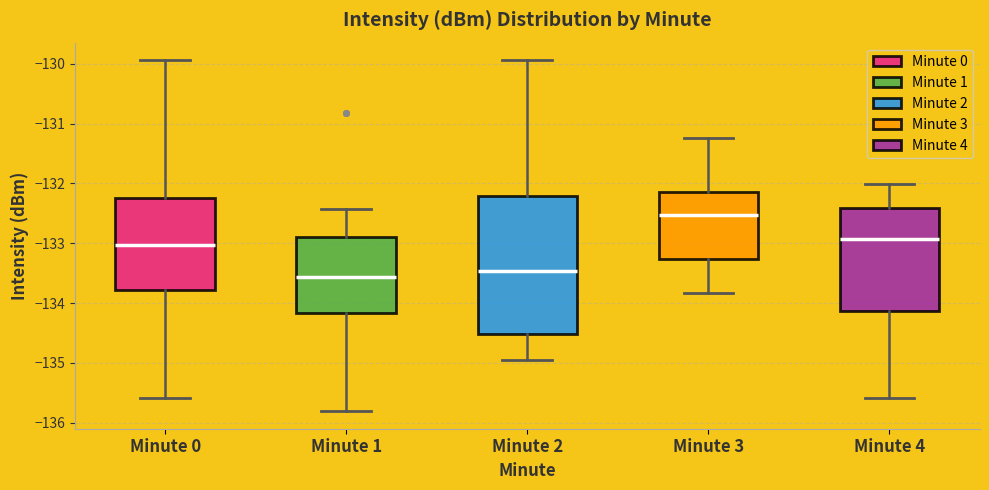

Reading left to right, transcribe this box plot: for each box, give where its median line is, the range the box spans, and where its two whiskers end, as read against the y-axis. The values are not printed on the chart, so give them approximately, as read against the axis.

Minute 0: median -133.0, box -133.8 to -132.2, whiskers -135.6 to -129.9
Minute 1: median -133.6, box -134.2 to -132.9, whiskers -135.8 to -132.4
Minute 2: median -133.5, box -134.5 to -132.2, whiskers -135.0 to -129.9
Minute 3: median -132.5, box -133.3 to -132.1, whiskers -133.8 to -131.2
Minute 4: median -132.9, box -134.1 to -132.4, whiskers -135.6 to -132.0